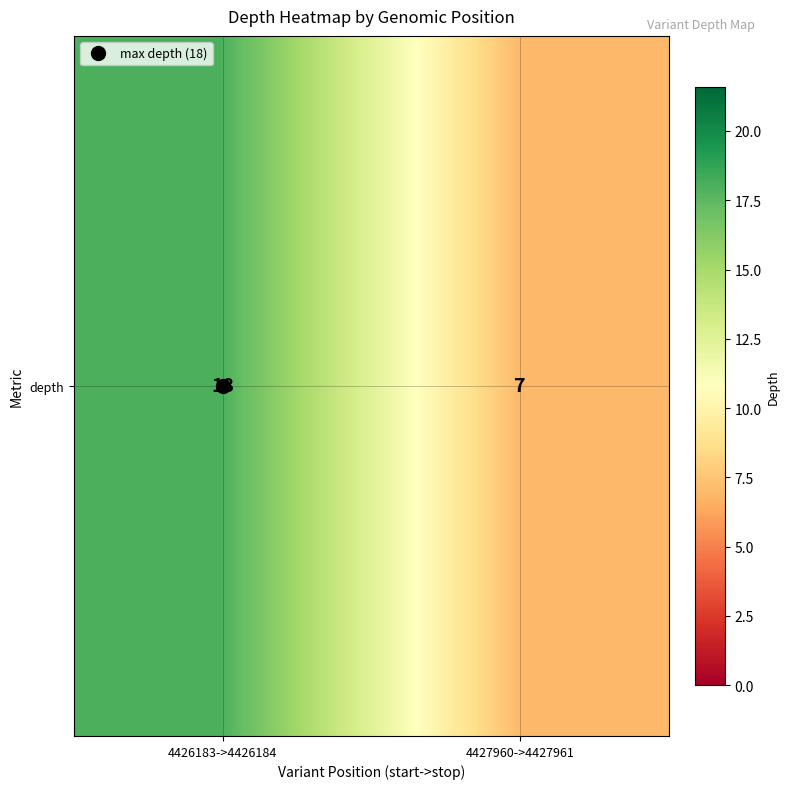

What is the approximate value at 4426183->4426184, to the nearest 5?

20